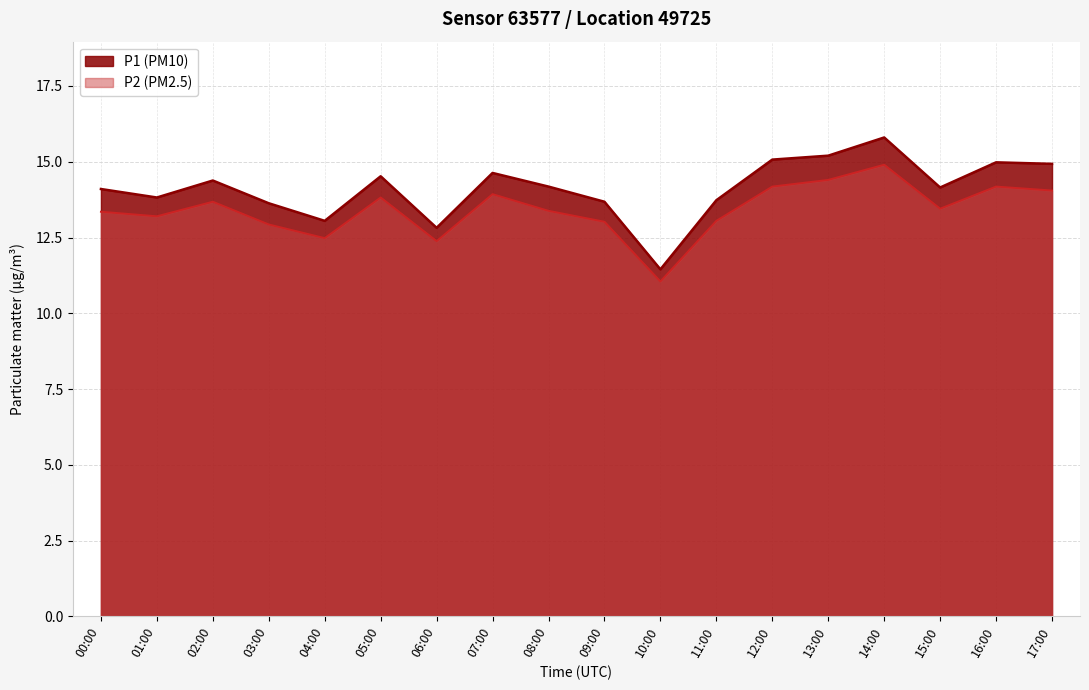

What is the difference between the P1 values at 08:00 and 01:00?

0.4